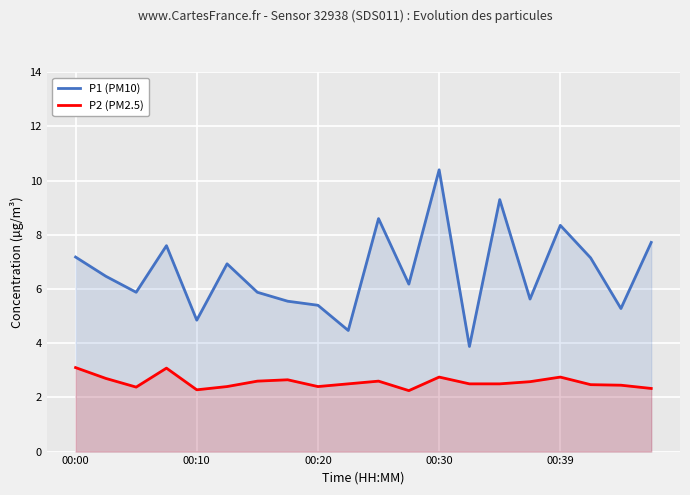

What is the minimum value for P1 (PM10)?

3.9